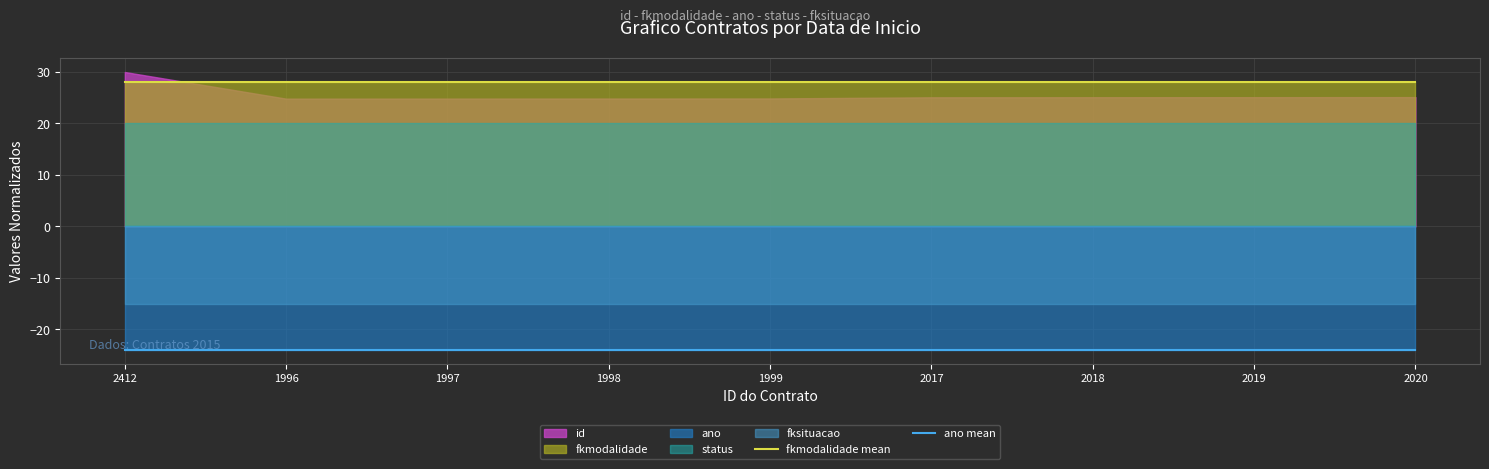

True or false: fkmodalidade mean and ano mean intersect in this chart.

False